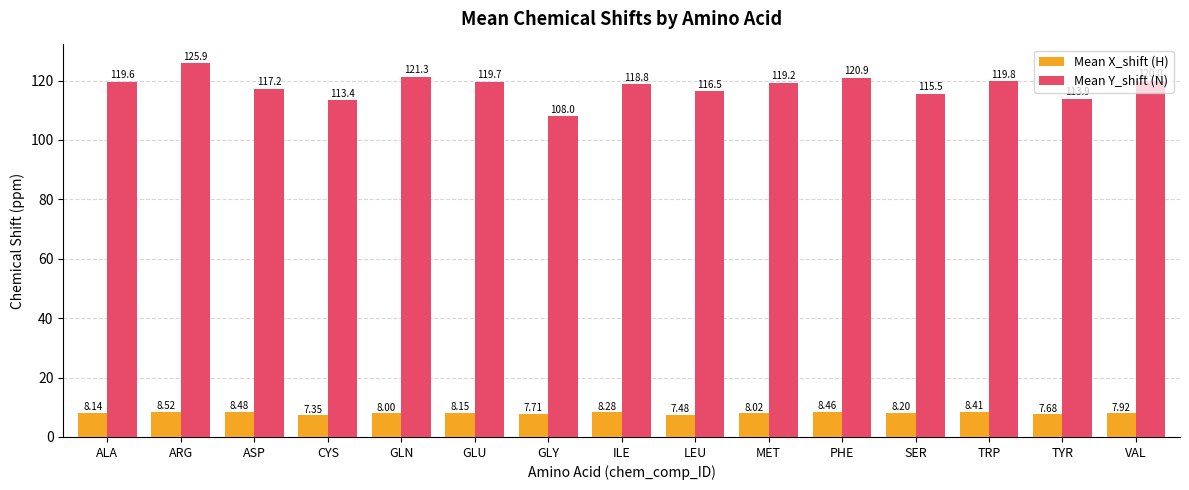

Rank the series by their maximum value, from highest to lowest.

Mean Y_shift (N), Mean X_shift (H)